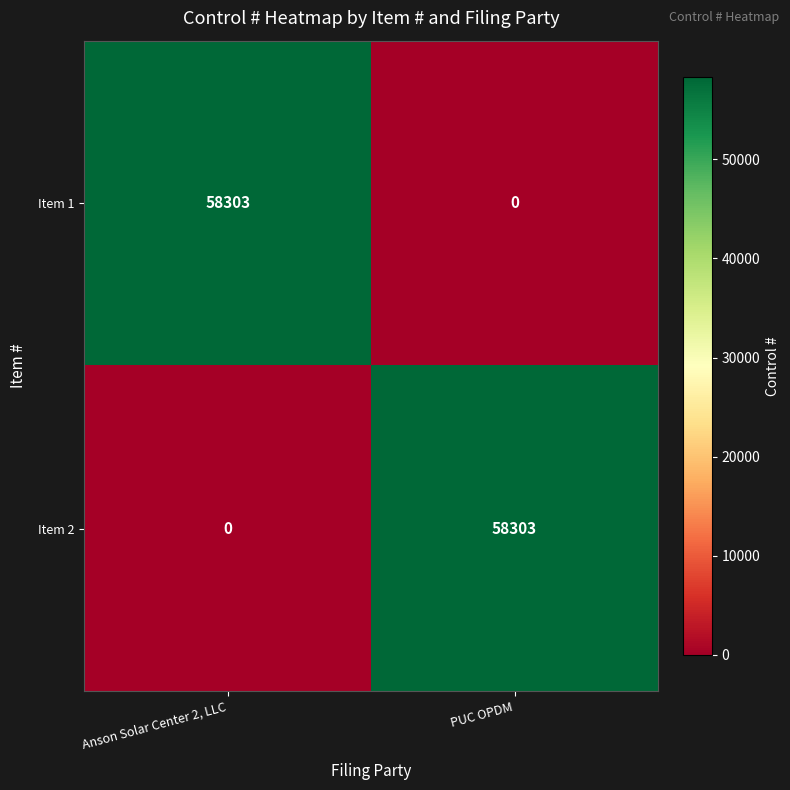

What is the difference between the Item 2 values at PUC OPDM and Anson Solar Center 2, LLC?

58303